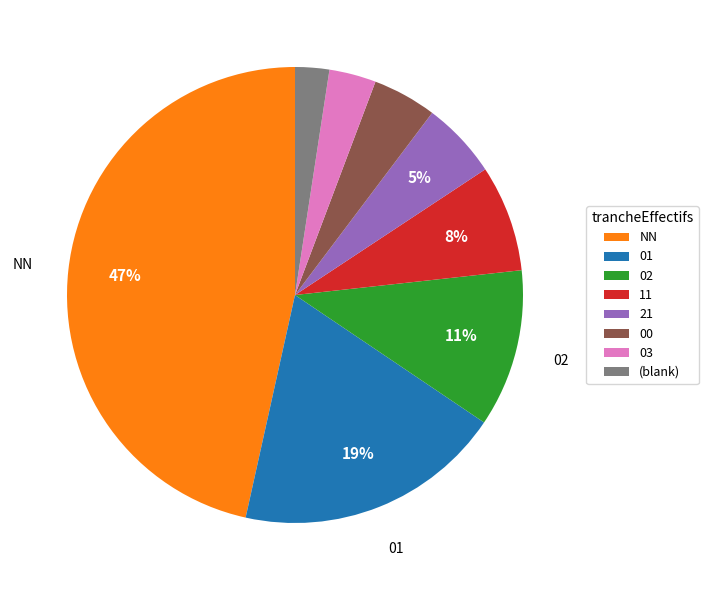

Is there a majority slice in this chart?

No